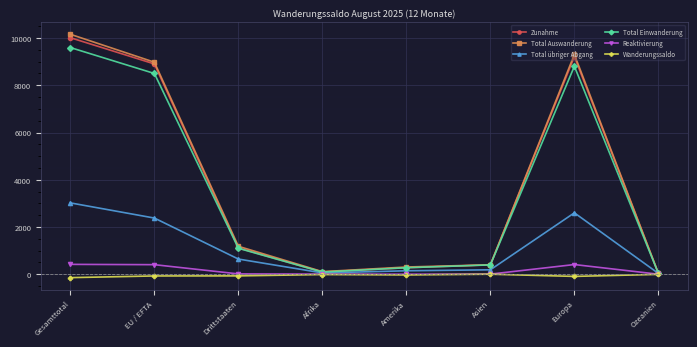

How many data points does each series have?

8